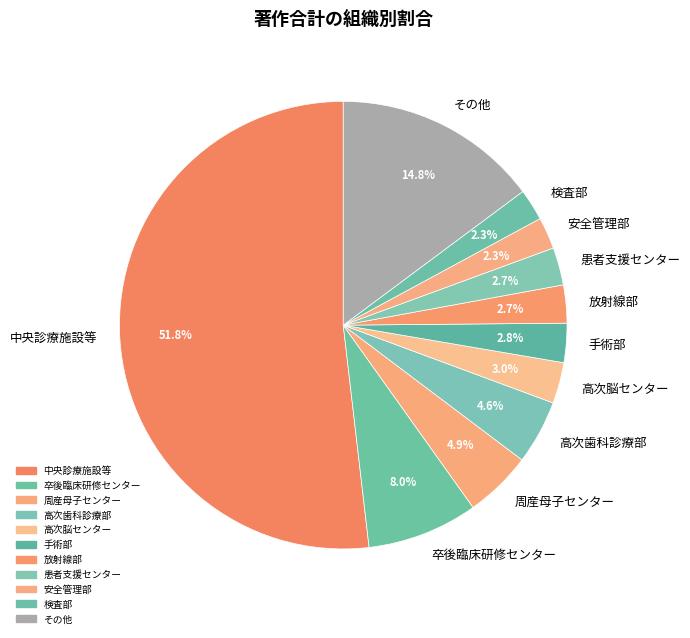

Count the number of slices in the pie.

11